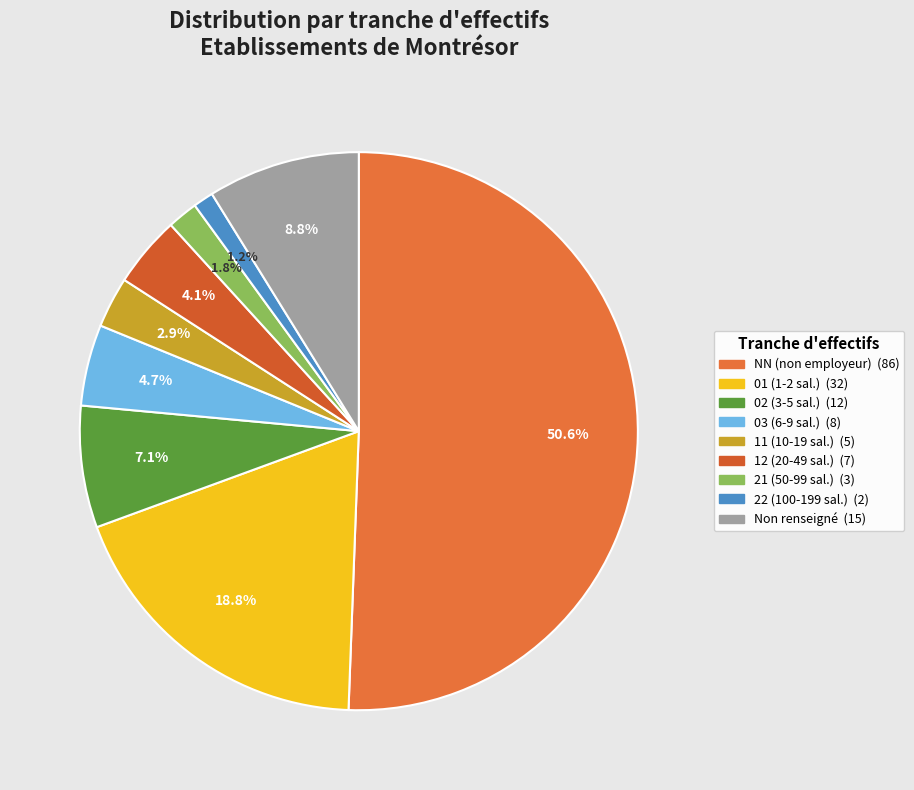

How many slices are in this pie chart?

9